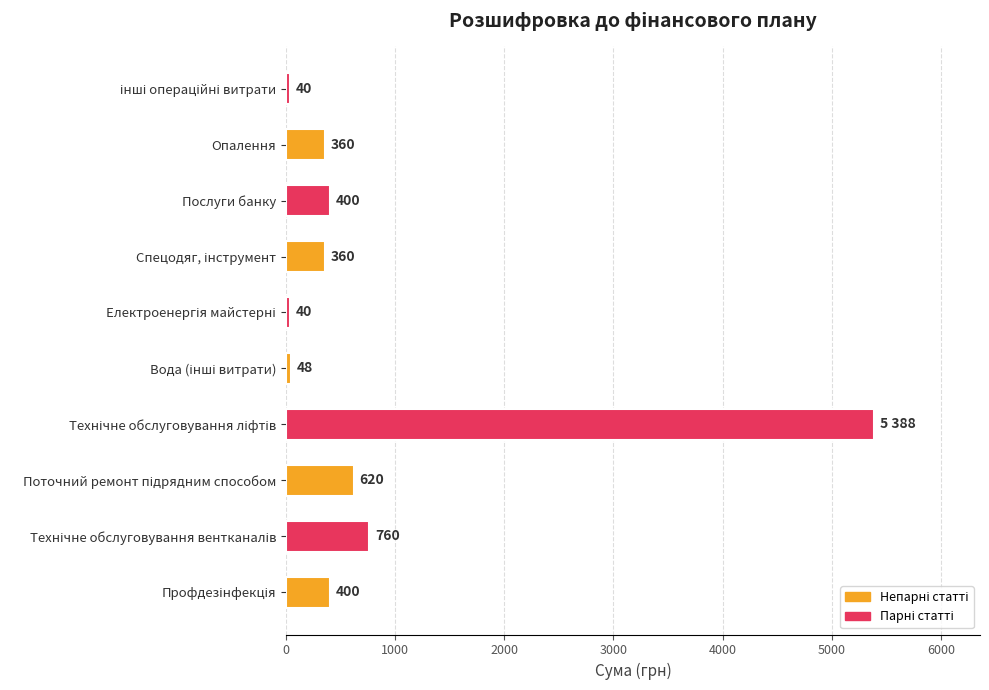

Count the number of categories in the chart.

10